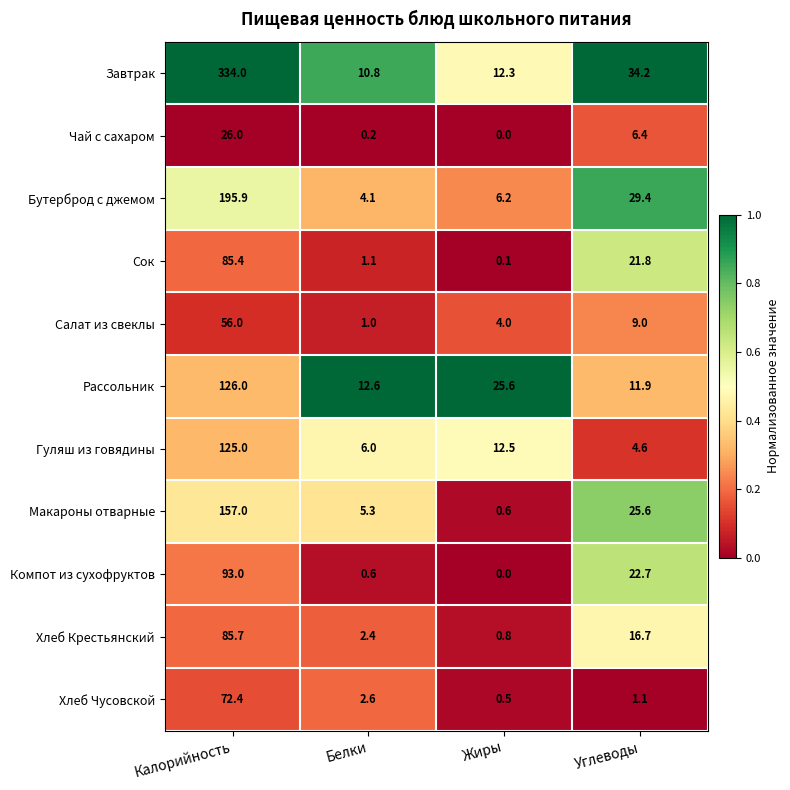

True or false: Гуляш из говядины has a value of 4.6 at Углеводы.

True